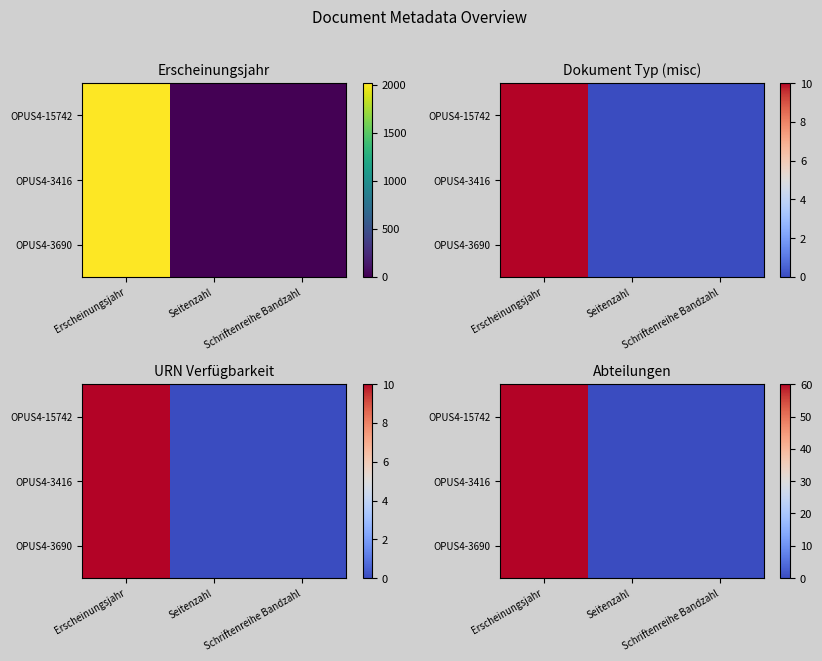

True or false: OPUS4-3416 has a value of 1225 at Seitenzahl.

False